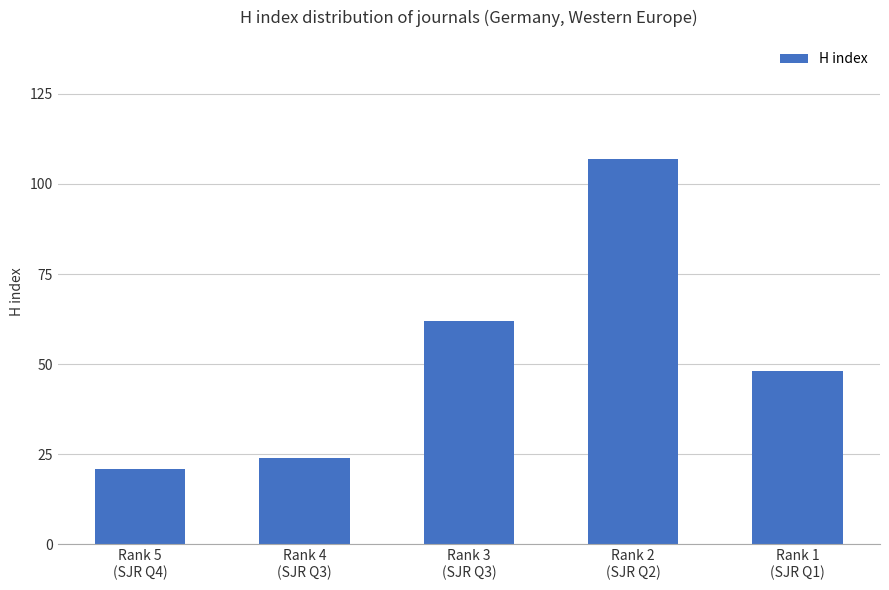

How many data points are less than 48?

2